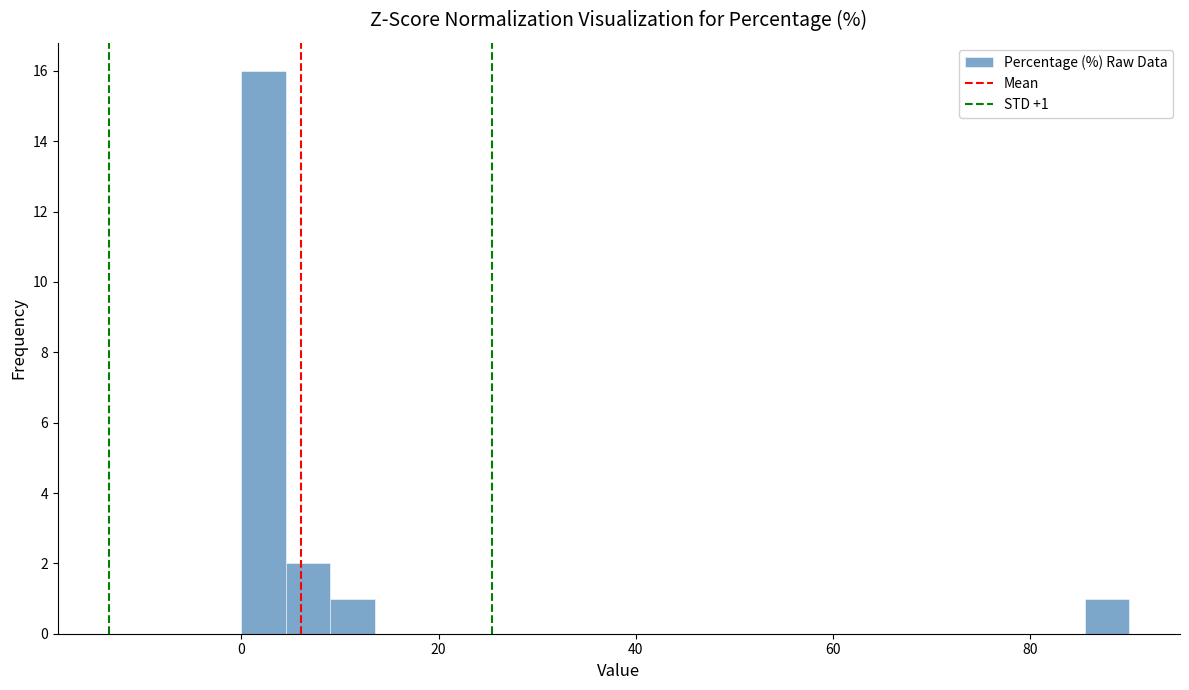

Read against the x-axis, roughly where is the centre of the tallest bar?

2